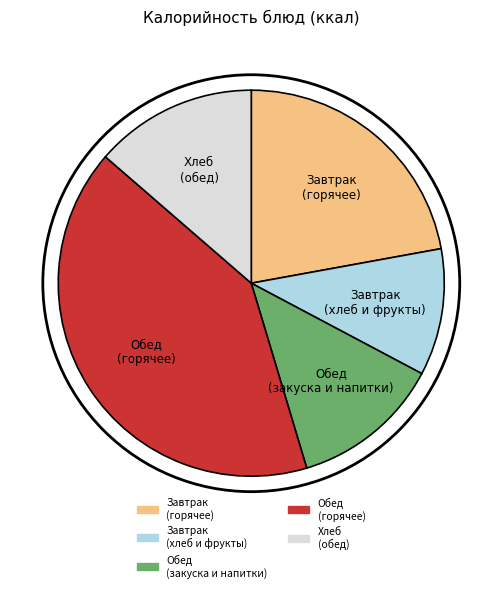

Which has a higher value, Обед (закуска и напитки) or Завтрак (хлеб и фрукты)?

Обед (закуска и напитки)